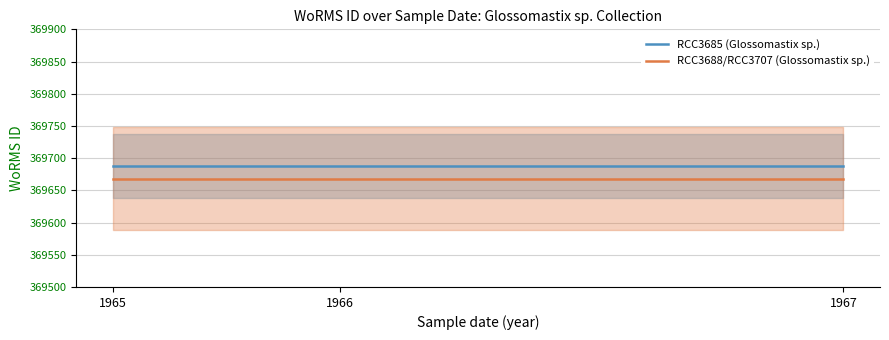

What is the lowest value of the RCC3688/RCC3707 (Glossomastix sp.) series?

369668